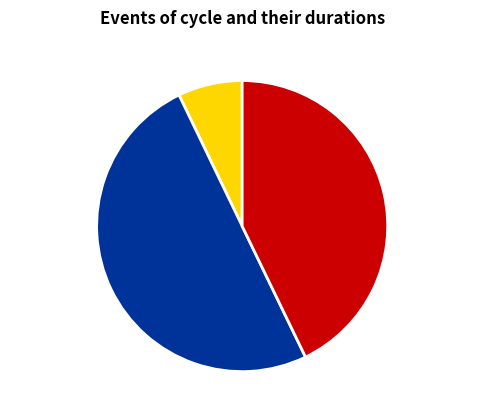

Rank the categories by value from lowest to highest.

Min_cycle 23, Min_cycle 29, Min_cycle 28